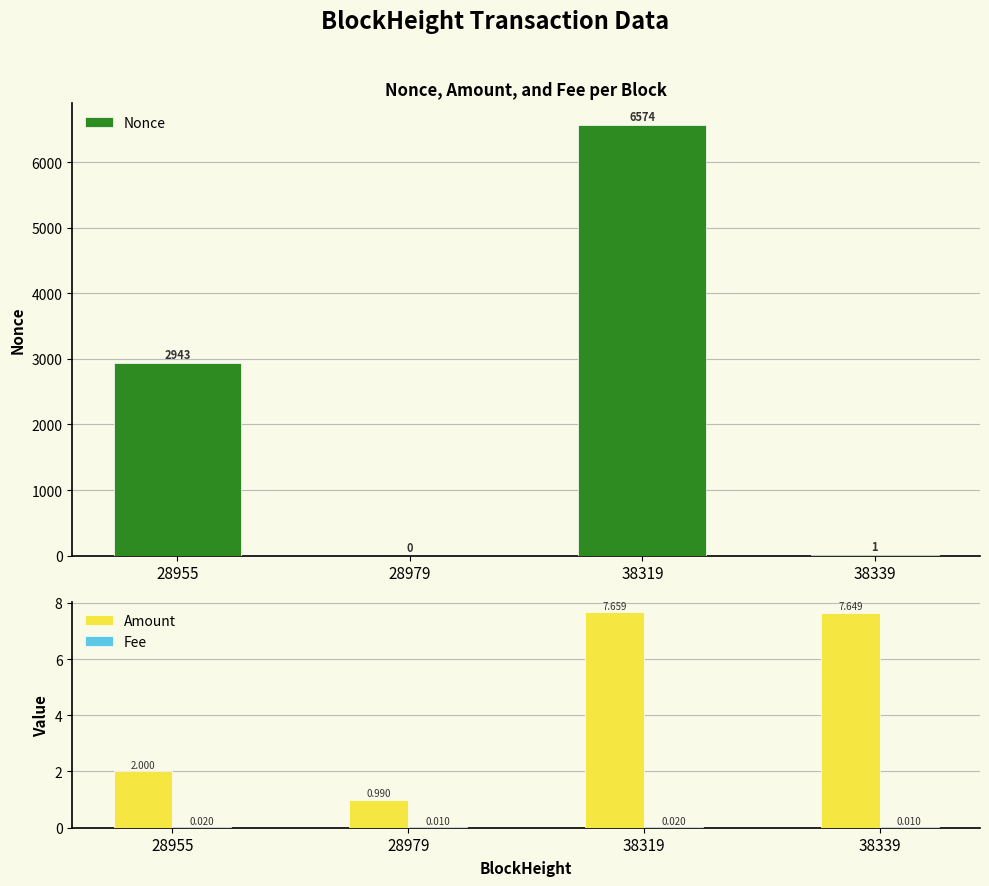

How many distinct data groups are displayed?

3